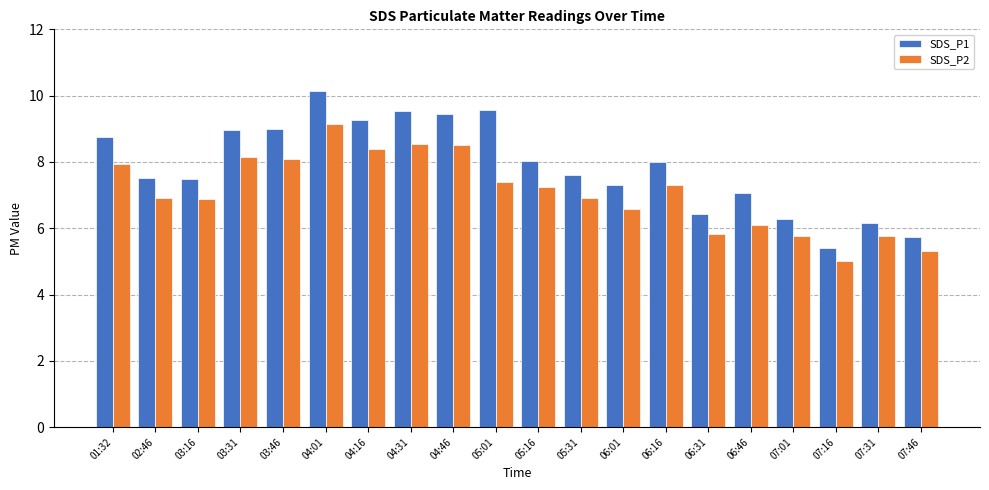

What is the sum of the SDS_P2 values at 01:32 and 04:16?

16.4